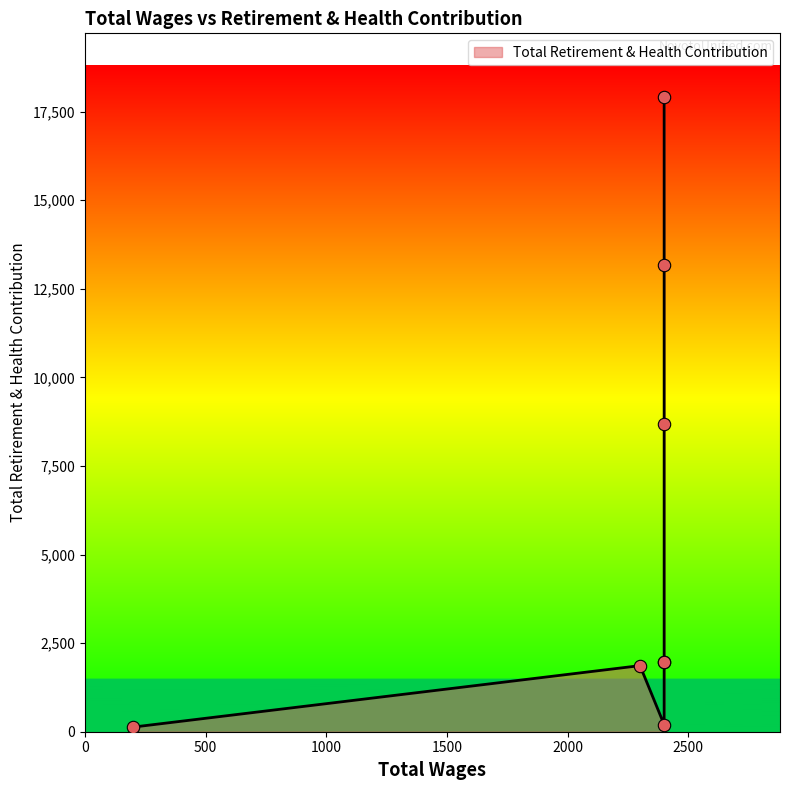

Between 200.0 and 2300.0, which is larger?

2300.0